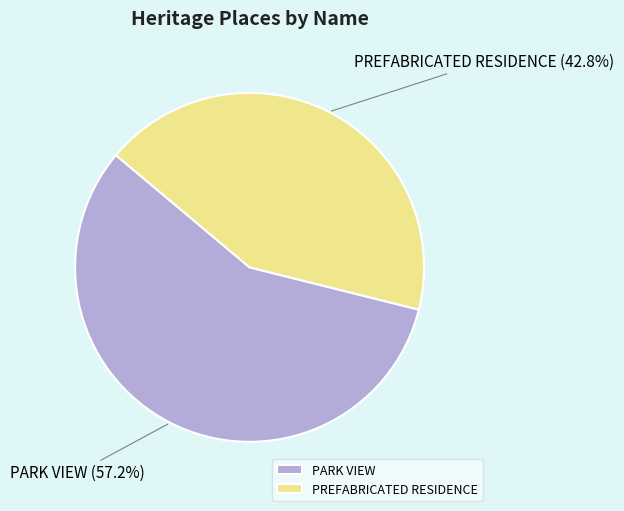

To the nearest percent, what portion does PARK VIEW represent?

57%